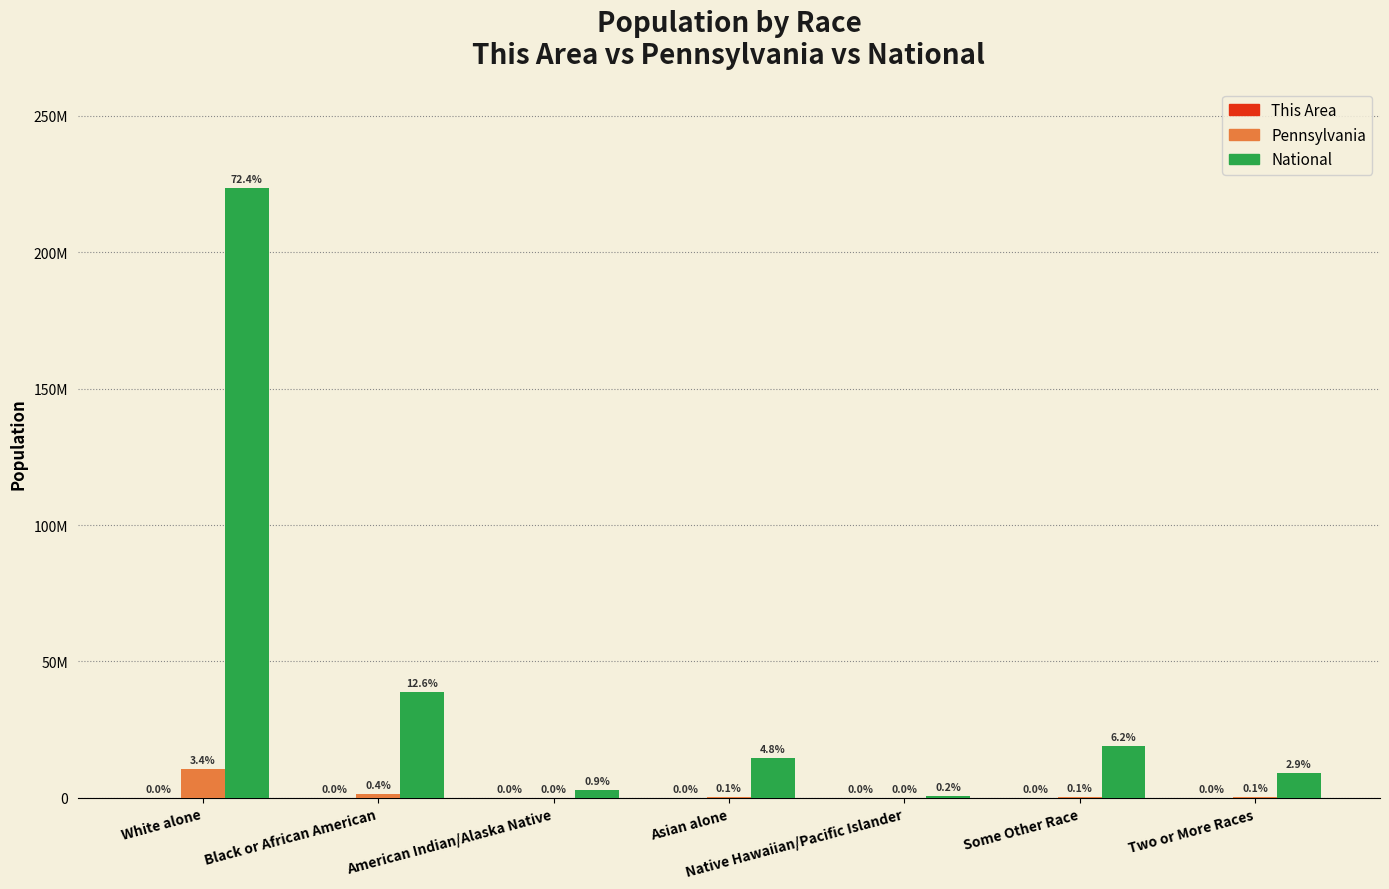

Reading left to right, extract all data points from this chart.

This Area: White alone=15002	Black or African American=159	American Indian/Alaska Native=7	Asian alone=221	Native Hawaiian/Pacific Islander=5	Some Other Race=29	Two or More Races=115
Pennsylvania: White alone=10406288	Black or African American=1377689	American Indian/Alaska Native=26843	Asian alone=349088	Native Hawaiian/Pacific Islander=3653	Some Other Race=300983	Two or More Races=237835
National: White alone=223553265	Black or African American=38929319	American Indian/Alaska Native=2932248	Asian alone=14674252	Native Hawaiian/Pacific Islander=540013	Some Other Race=19107368	Two or More Races=9009073